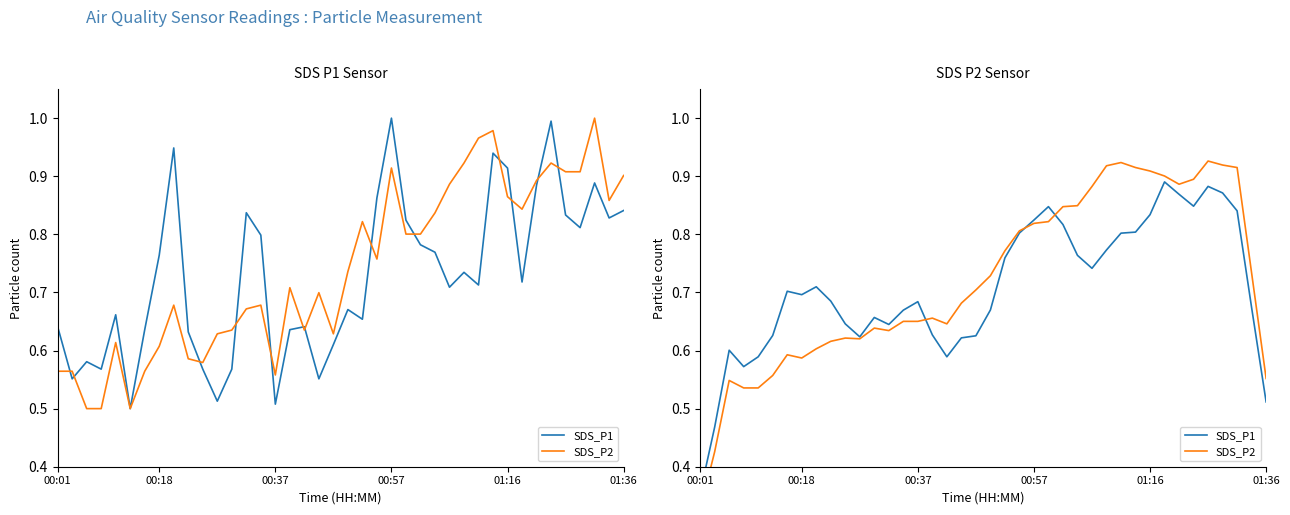

At how many categories does at least one series exceed 0?

40